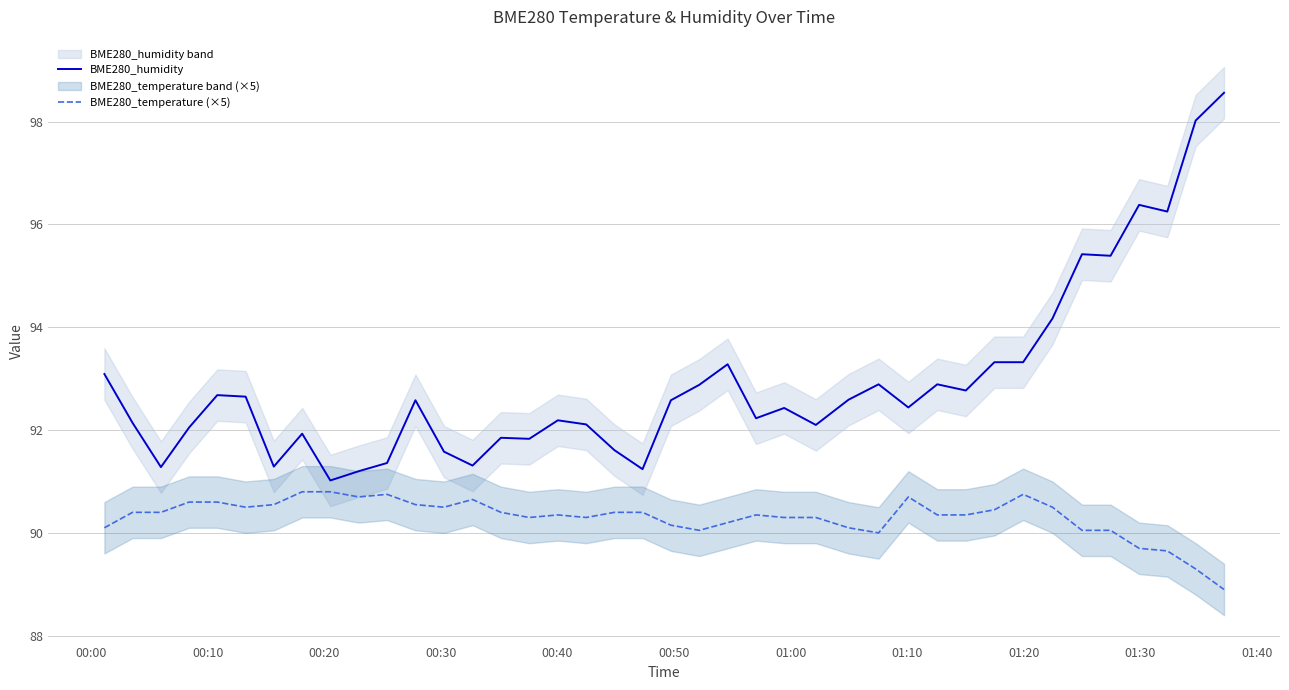

What is the lowest value of the BME280_temperature (×5) series?

88.9